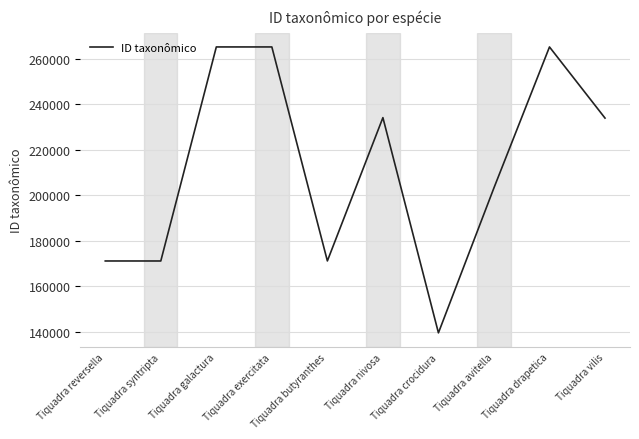

What is the approximate value at Tiquadra syntripta, to the nearest 10?

171210